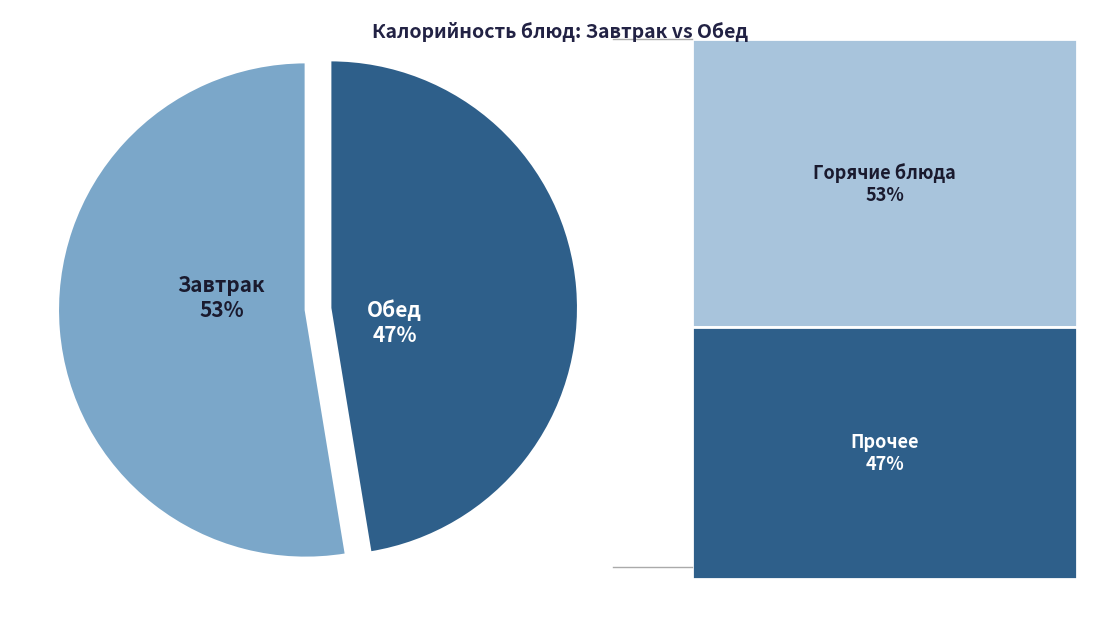

How many segments does this pie chart have?

2